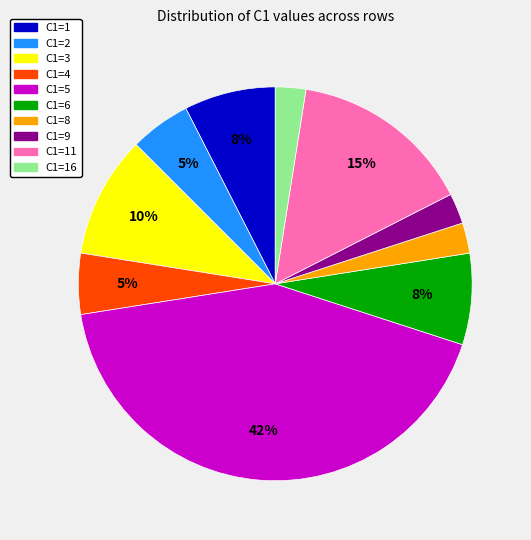

Is C1=5 the majority of the pie?

No